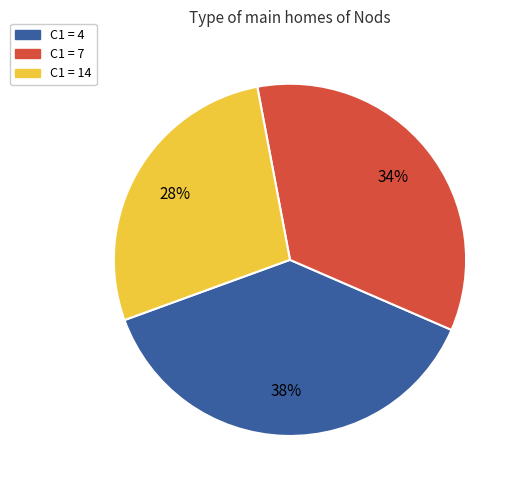

Is there a majority slice in this chart?

No